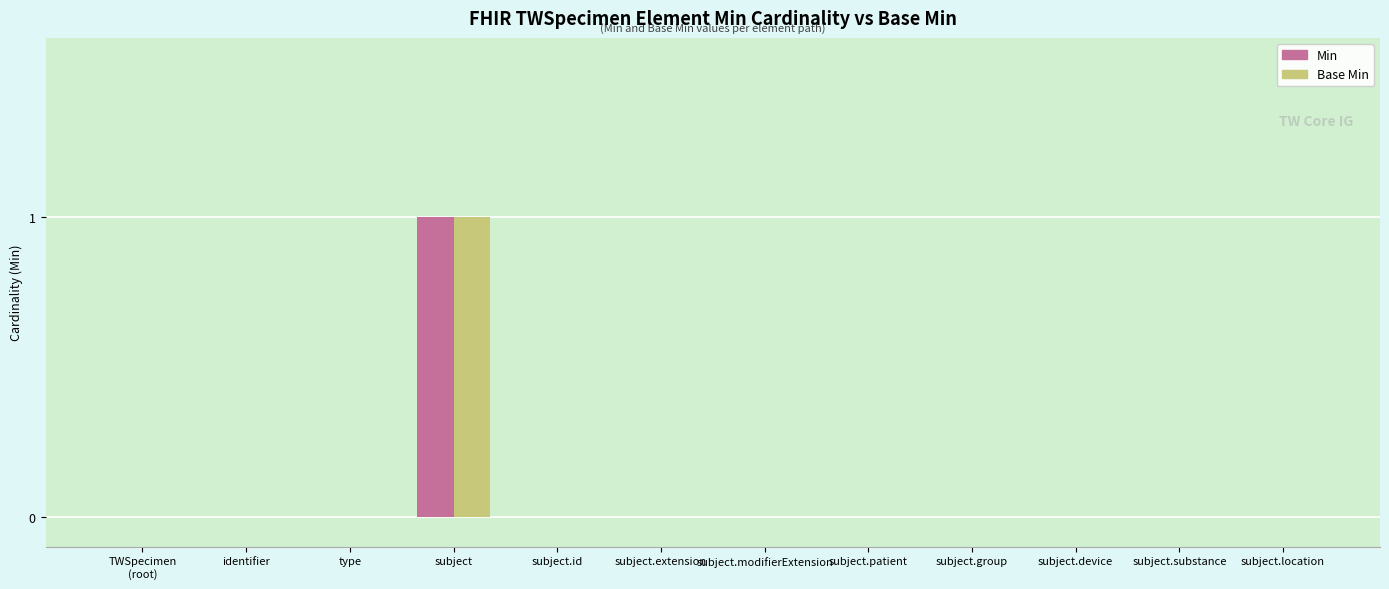

True or false: Base Min has a value of 0 at subject.group.

True